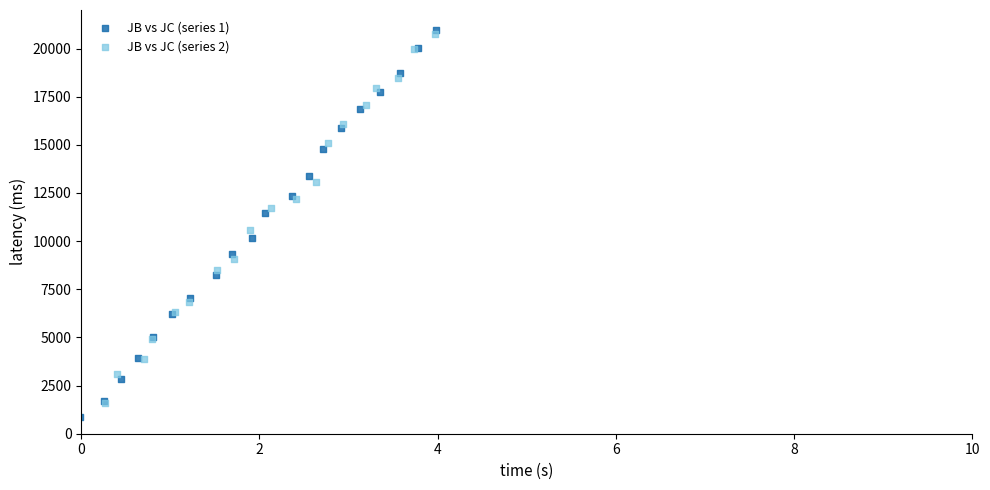

Which series has the widest spread of Y values?

JB vs JC (series 1)